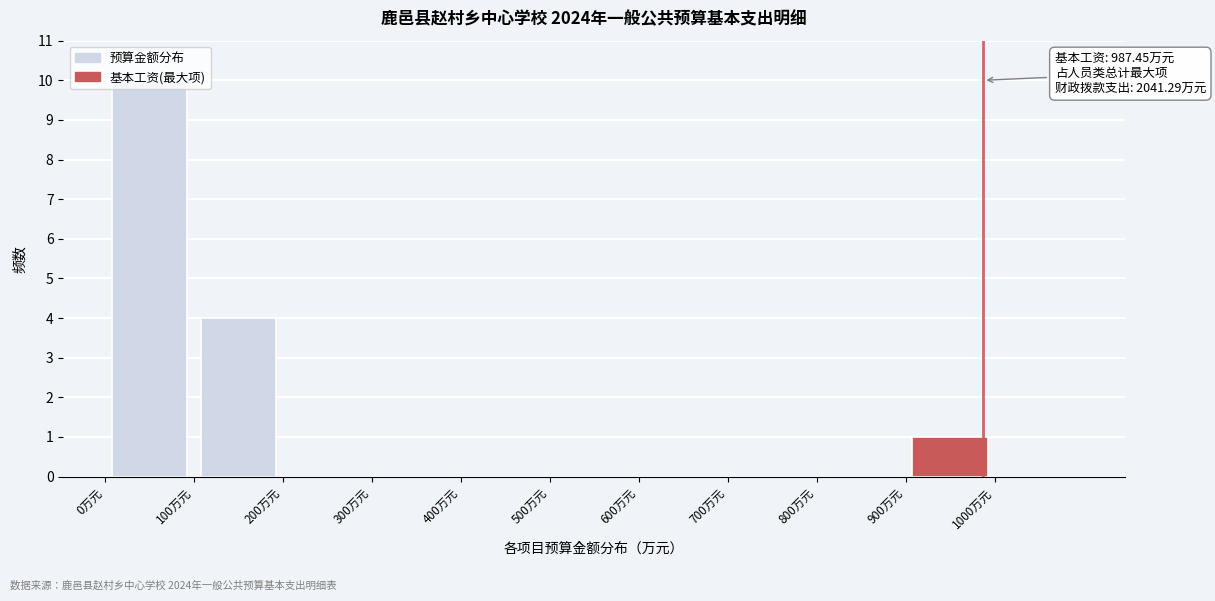

Over which range of the x-axis is the bar tallest?

0 to 100